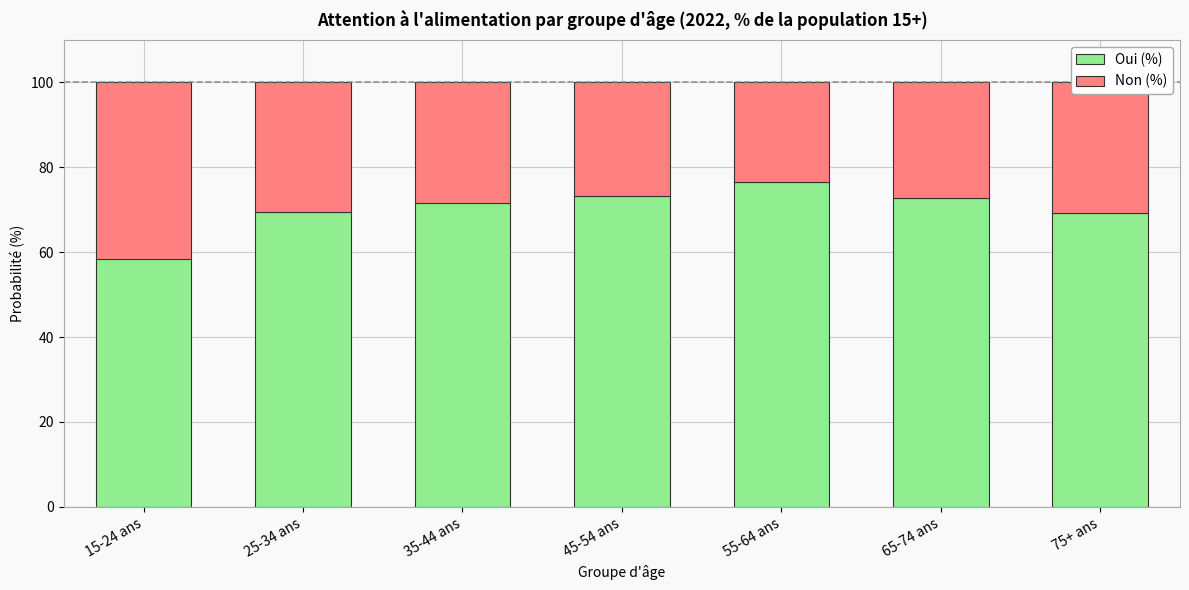

What is the average value of the Oui (%) series?

70.2